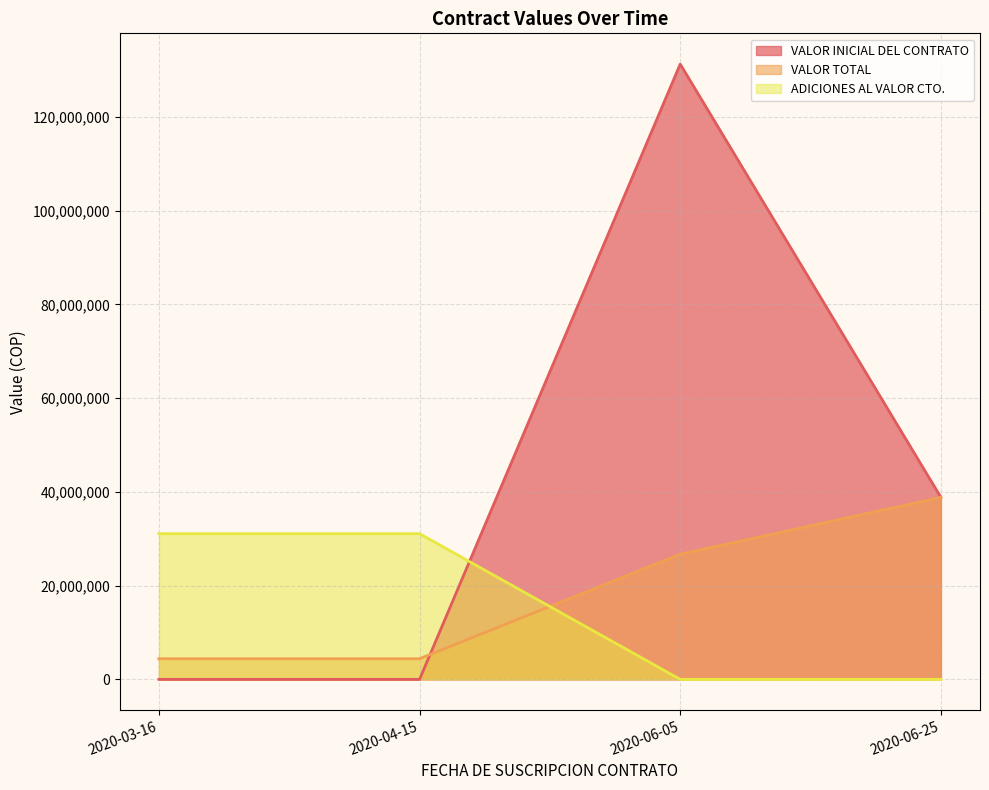

Where do VALOR INICIAL DEL CONTRATO and ADICIONES AL VALOR CTO. first cross each other?

2020-04-15 and 2020-06-05